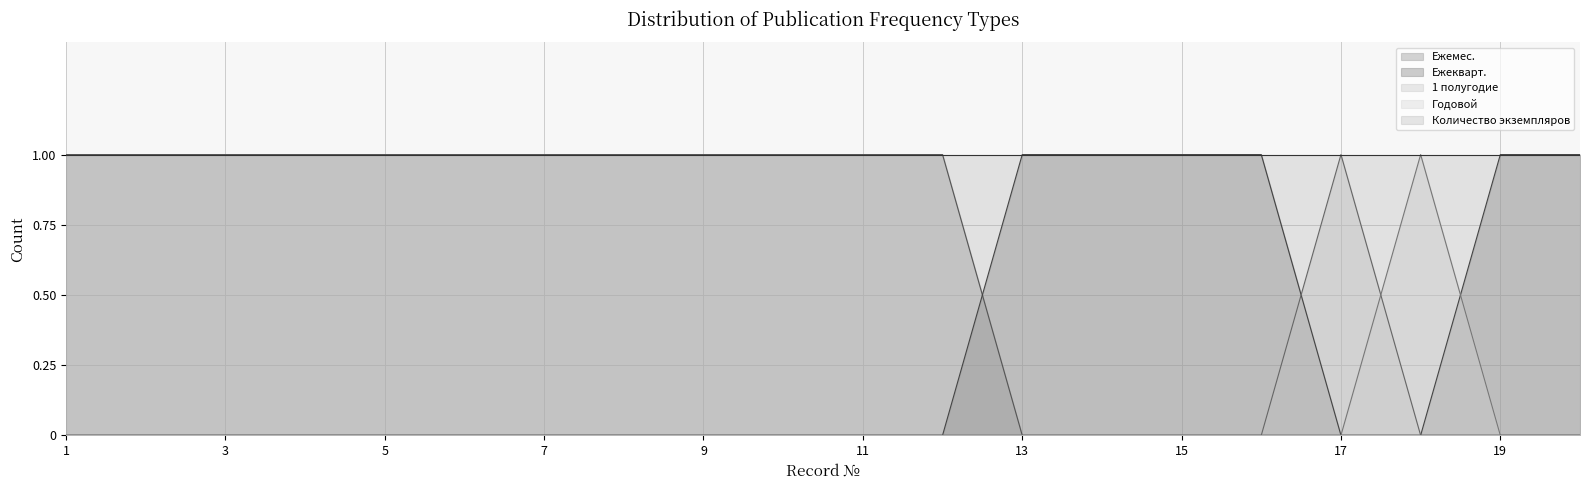

Is it true that Количество экземпляров equals 1 at 15?

True